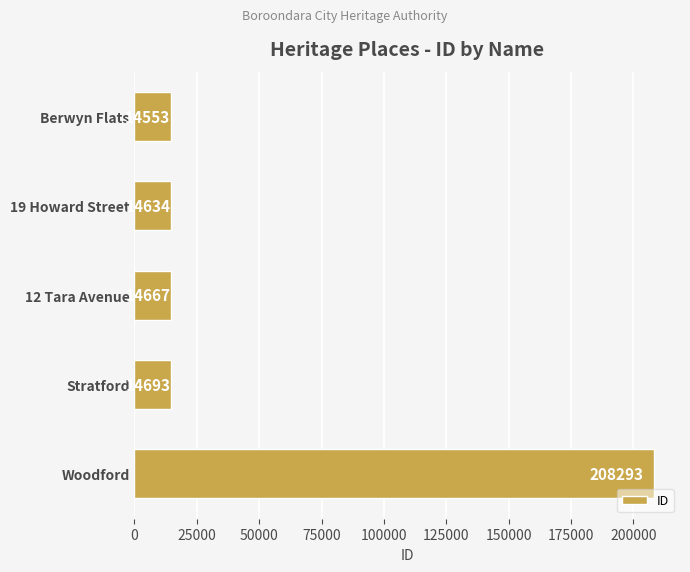

What is the maximum value shown in the chart?

208293